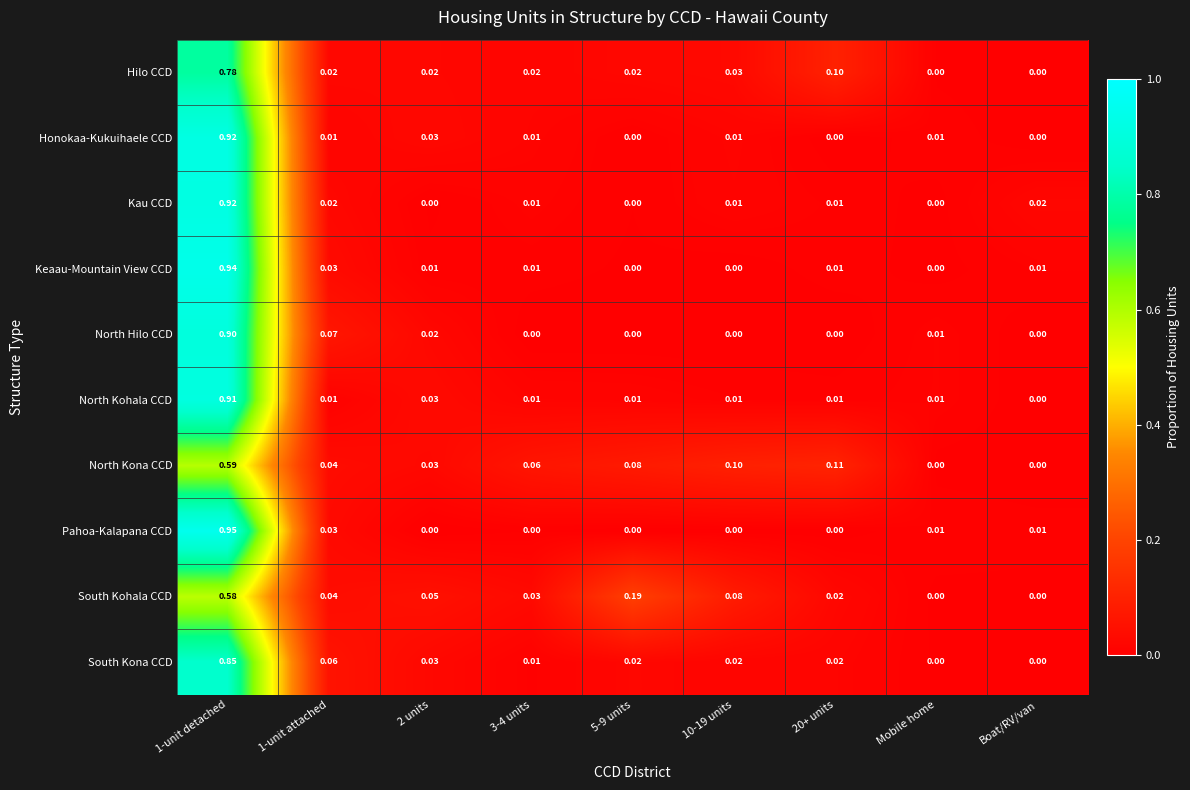

At how many categories does at least one series exceed 0?

9